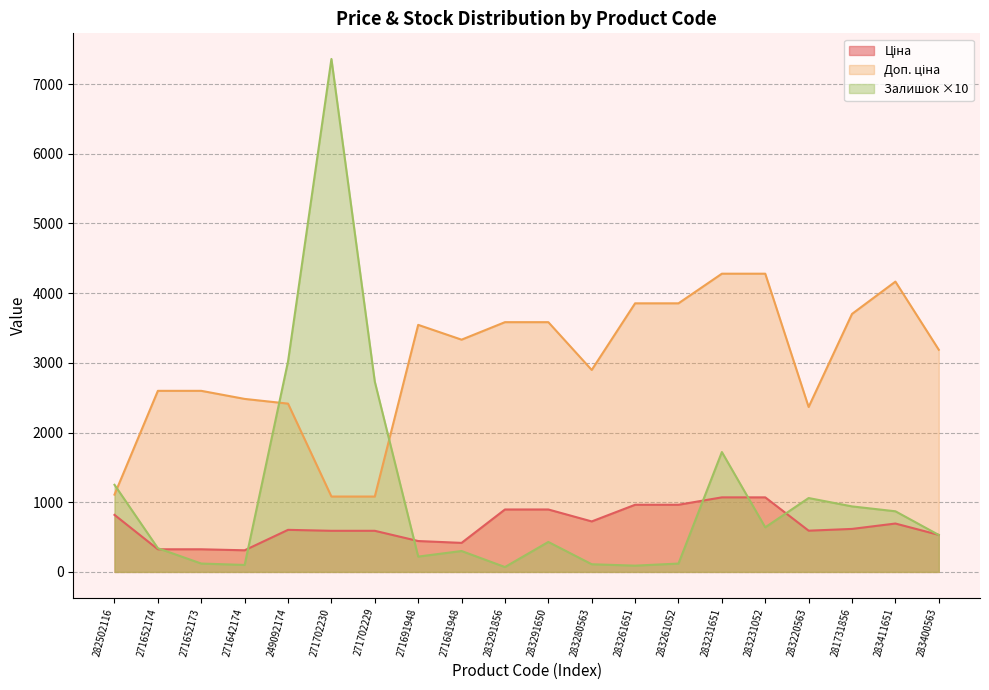

List the labels in order of Залишок value, smallest first.

283291856, 283261651, 271642174, 283280563, 271652173, 283261052, 271691948, 271681948, 271652174, 283291650, 283400563, 283231052, 283411651, 281731856, 283220563, 282502116, 283231651, 271702229, 249092174, 271702230